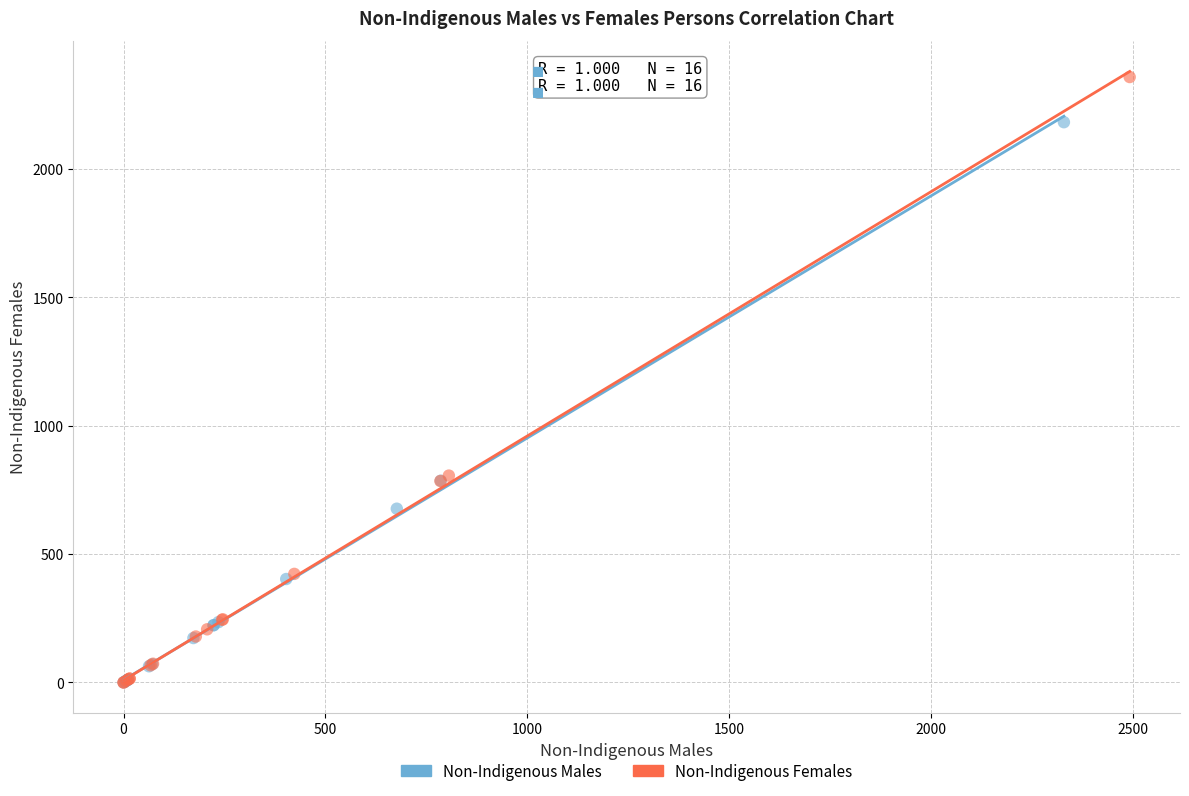

What are all the series names shown in the legend?

Non-Indigenous Males, Non-Indigenous Females